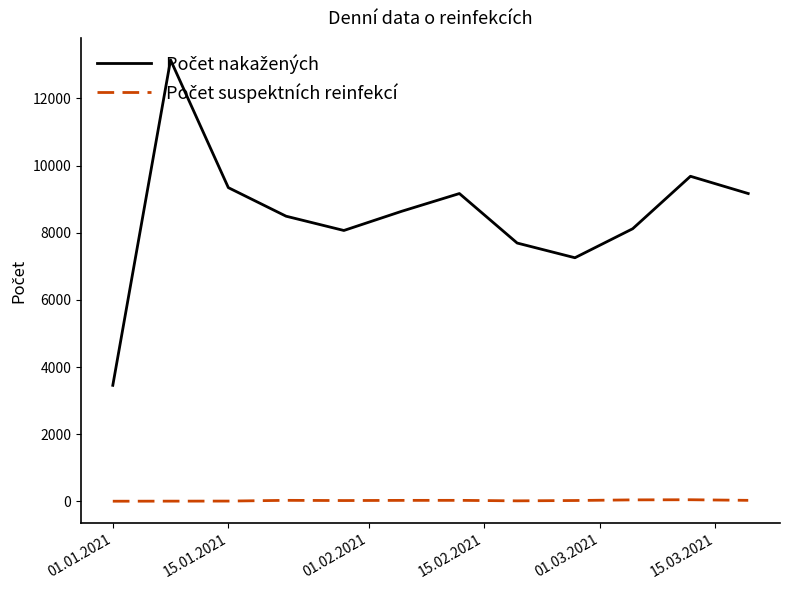

Does the chart display data point markers on the line(s)?

No